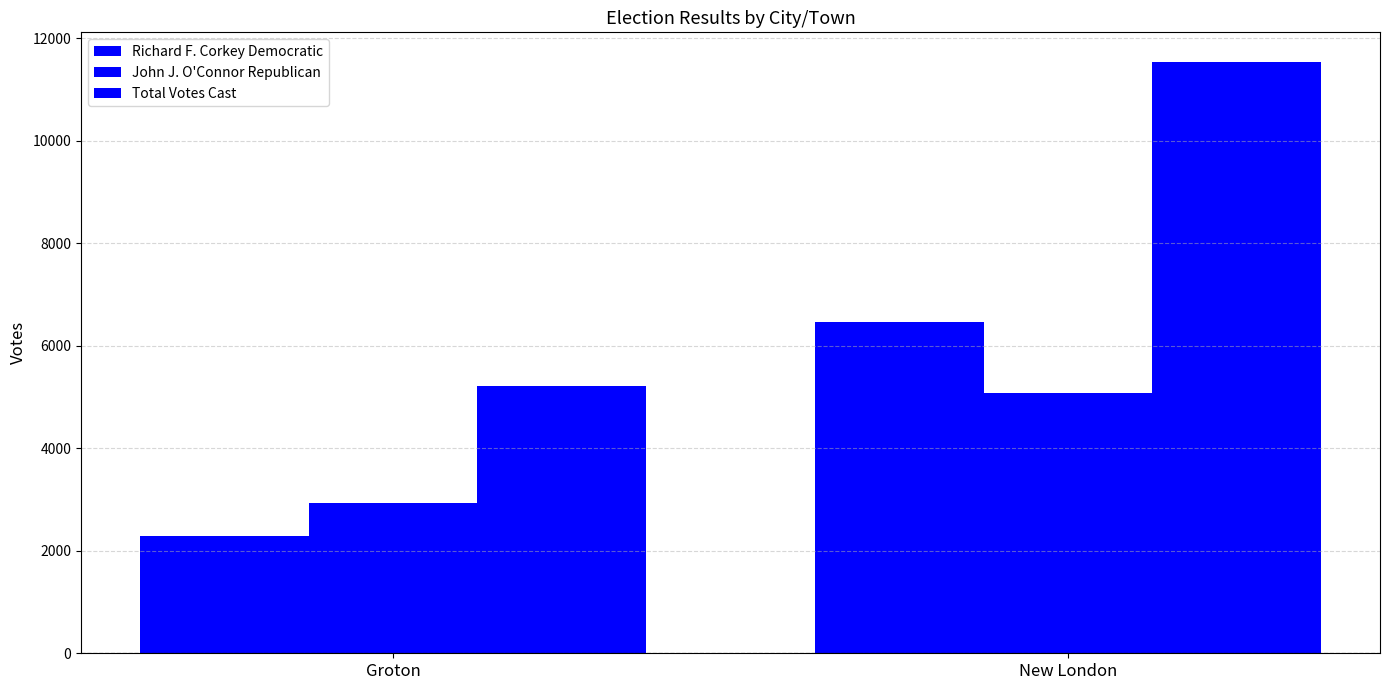

What position from the right is New London?

1